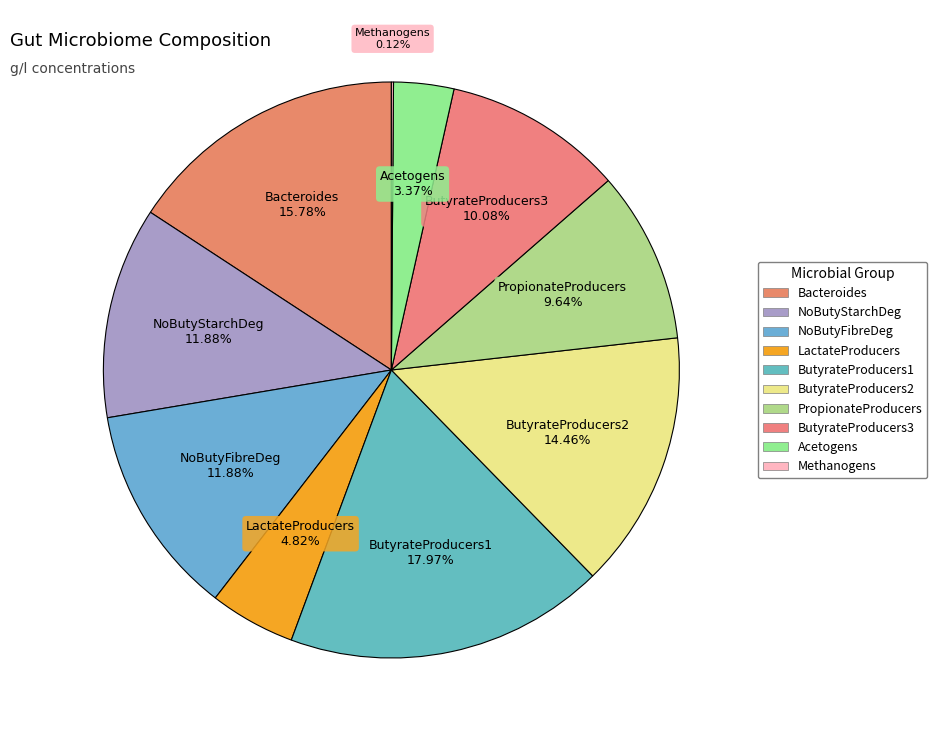

To the nearest percent, what percentage of the pie is ButyrateProducers3?

10%